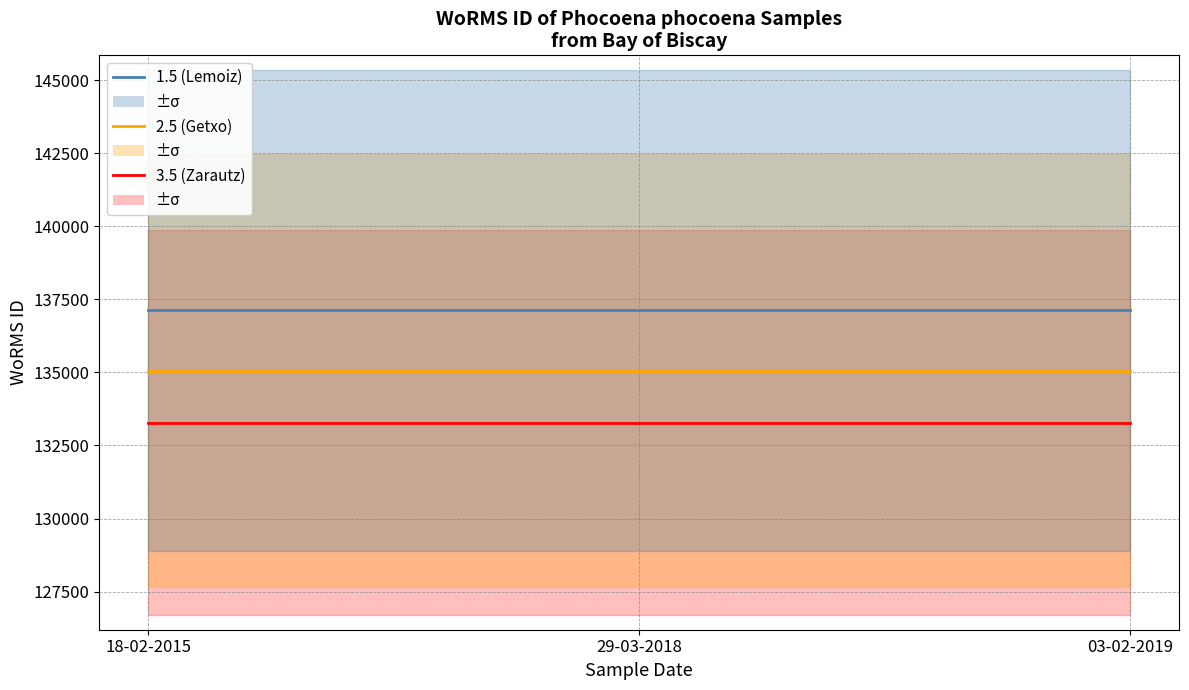

Reading left to right, list all the values displayed in this chart.

3.5 (site: Zarautz): 133277.7	133277.7	133277.7
2.5 (site: Getxo): 135060.2	135060.2	135060.2
1.5 (site: Lemoiz): 137117.0	137117.0	137117.0